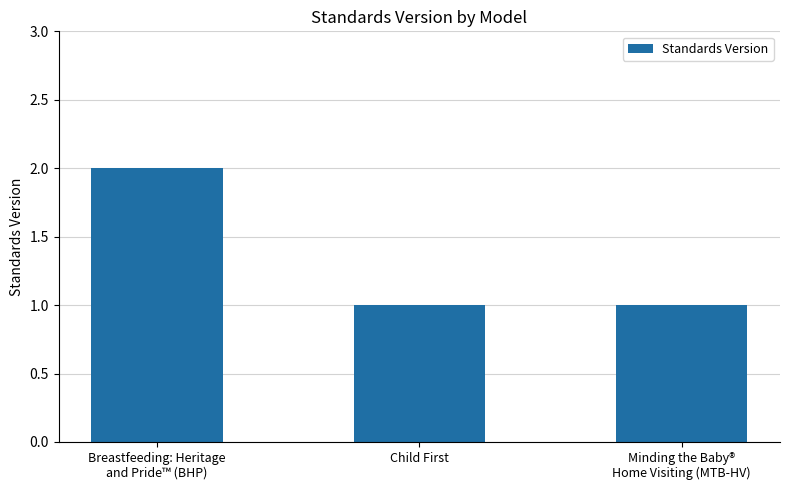

What position from the left is Child First?

2